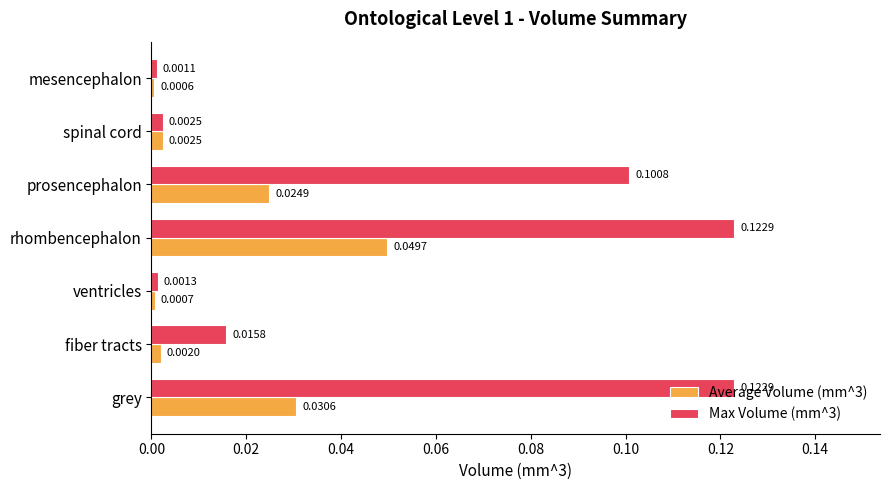

Where is Average Volume (mm^3) nearest to the value 0?

mesencephalon